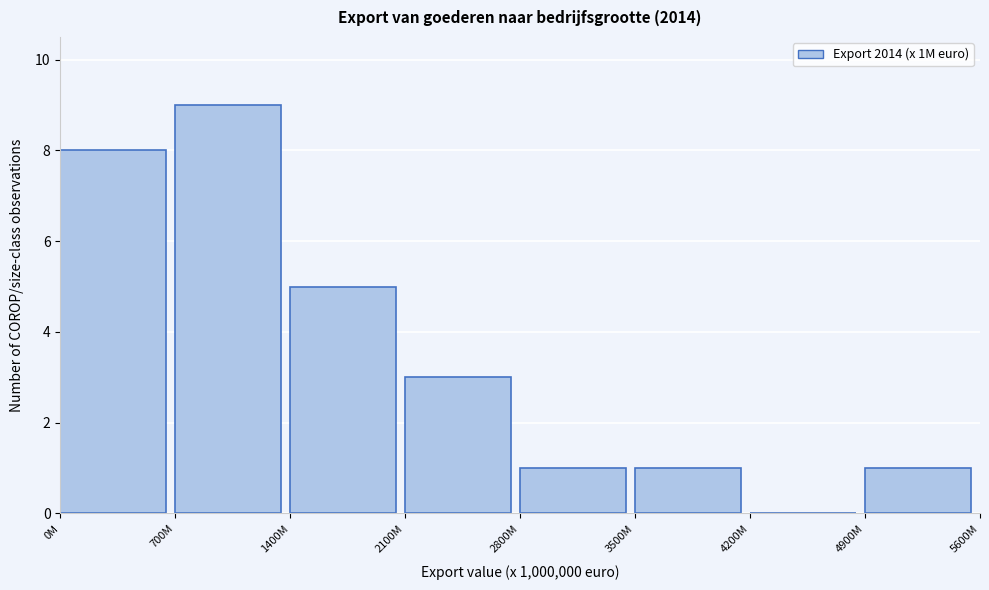

Reading left to right, transcribe all the data shown in this chart.

0M=8	700M=9	1400M=5	2100M=3	2800M=1	3500M=1	4200M=0	4900M=1